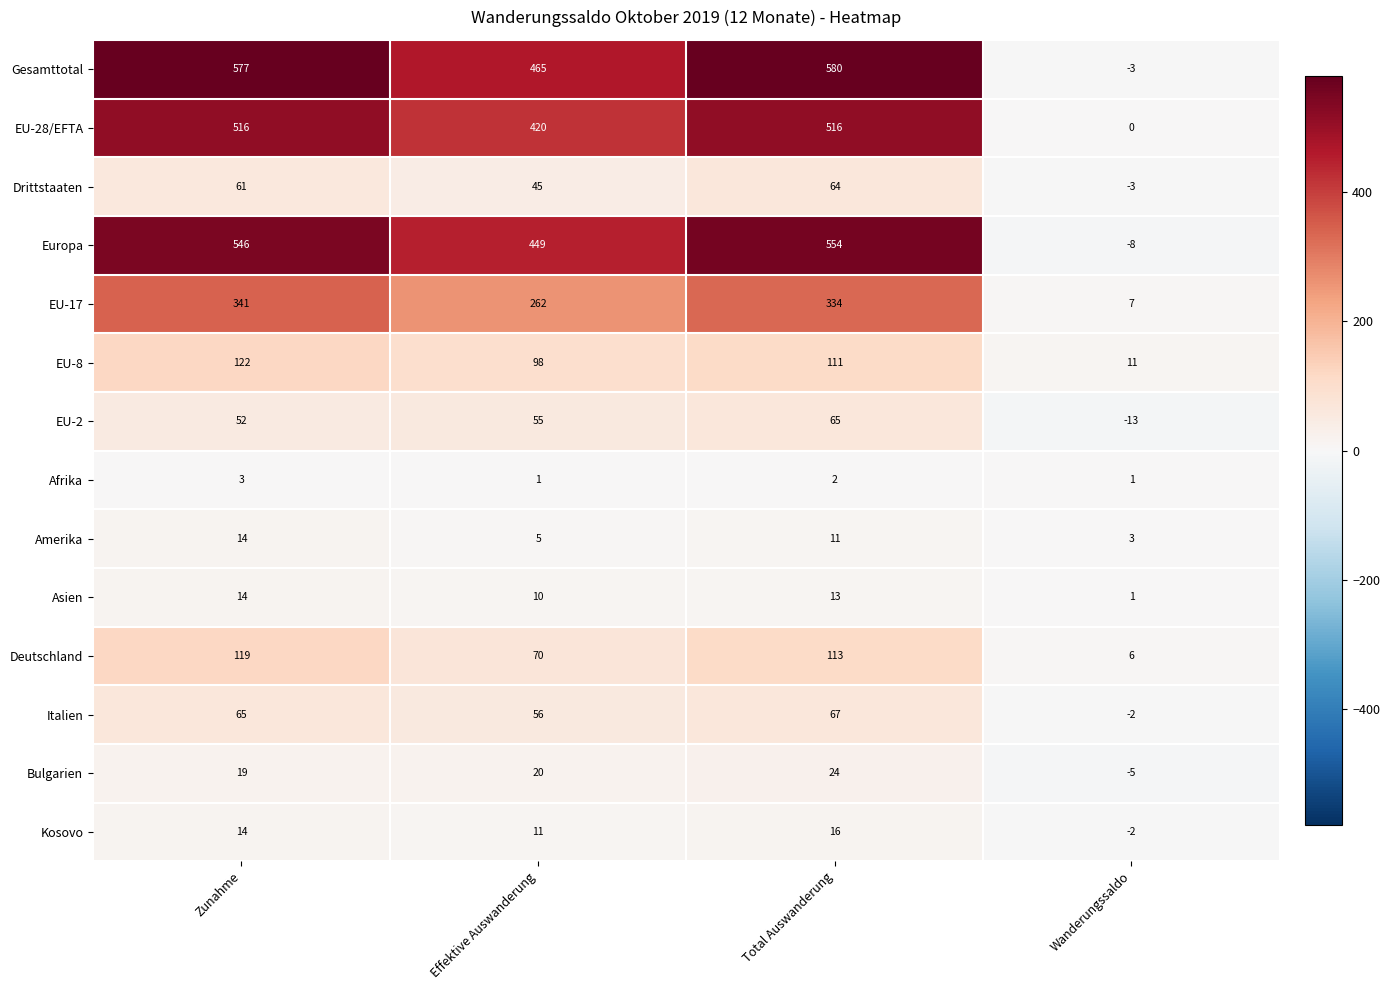

Count the number of data series in this chart.

14